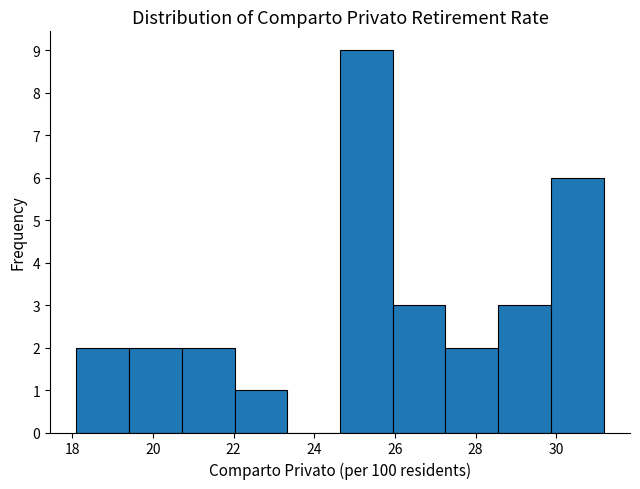

Over which range of the x-axis is the bar tallest?

24.6 to 26.0